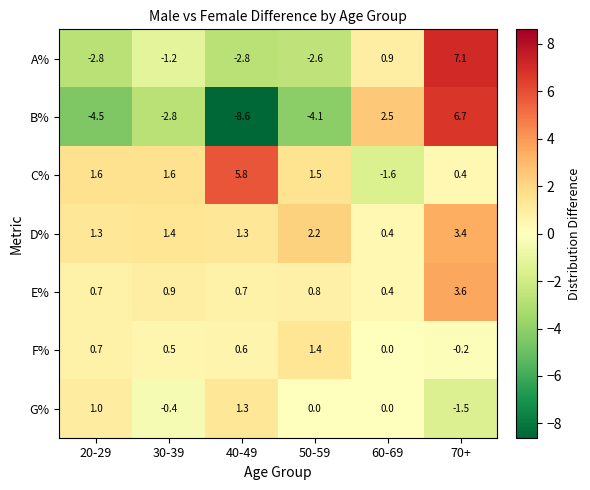

Rank the series by their maximum value, from lowest to highest.

G%, F%, D%, E%, C%, B%, A%